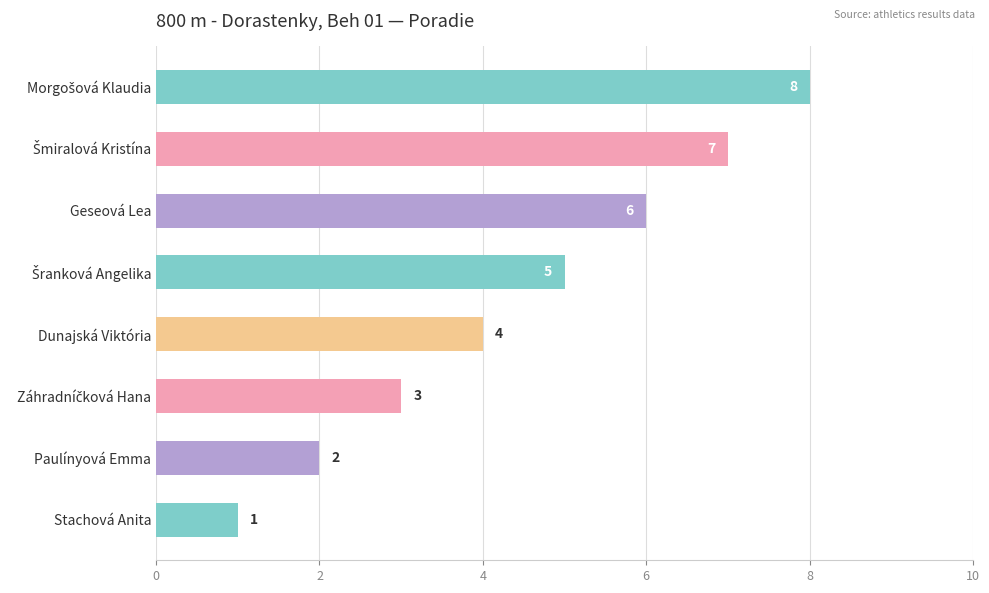

What is the difference between the maximum and second lowest values?

6